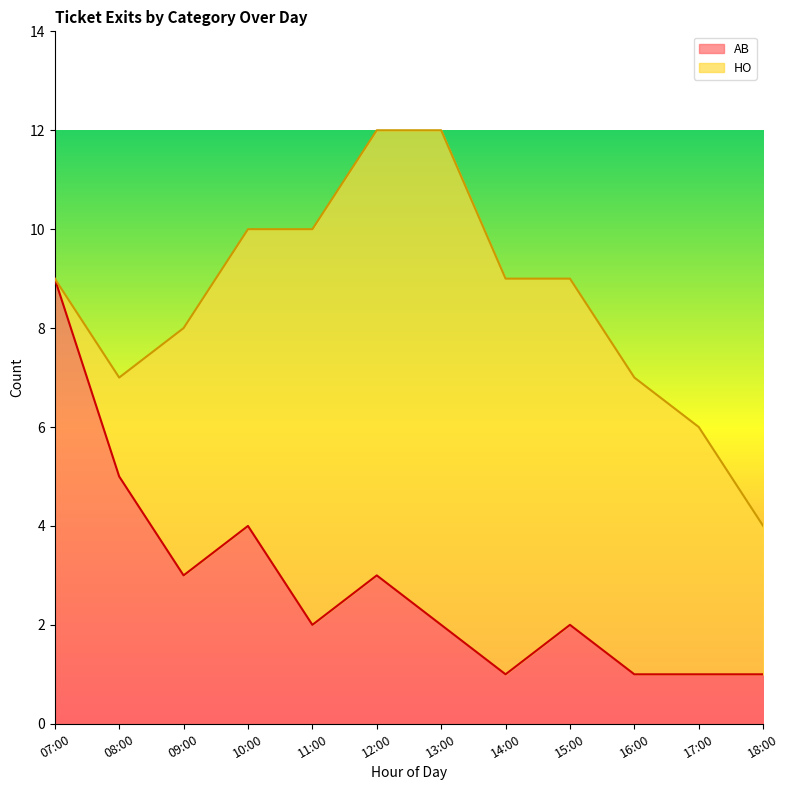

What is the change in value from 12:00 to 17:00?

-2